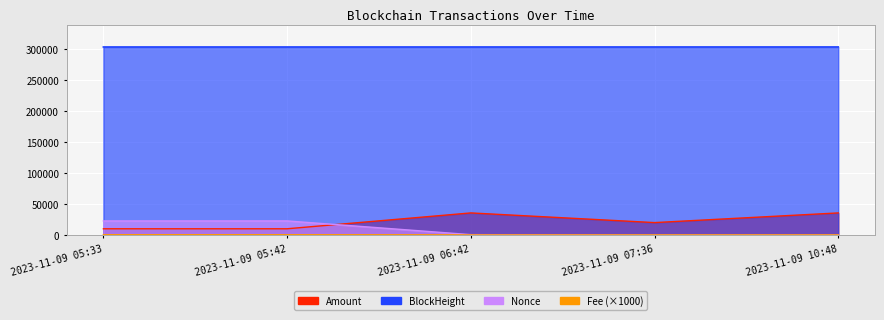

Which series has the widest spread of values?

Amount